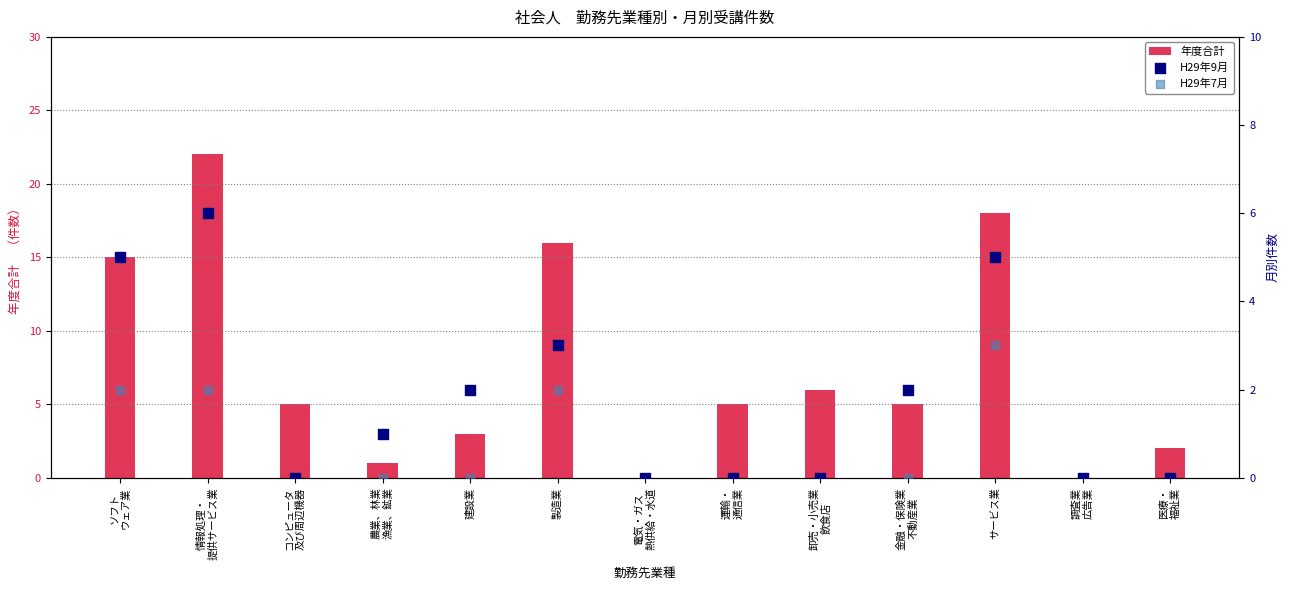

Which series contains the lowest Y value?

年度合計